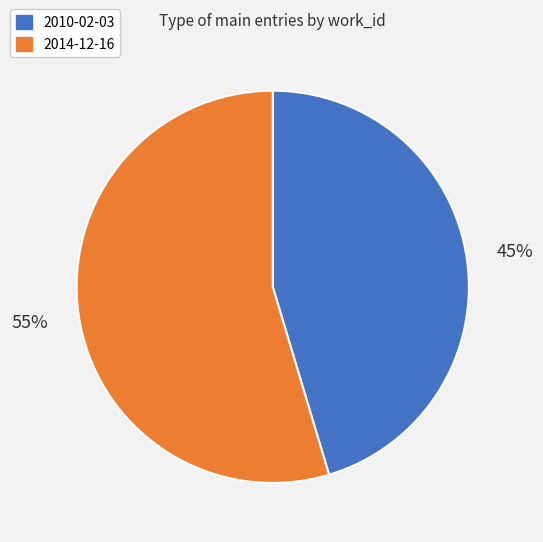

How many slices are in this pie chart?

2